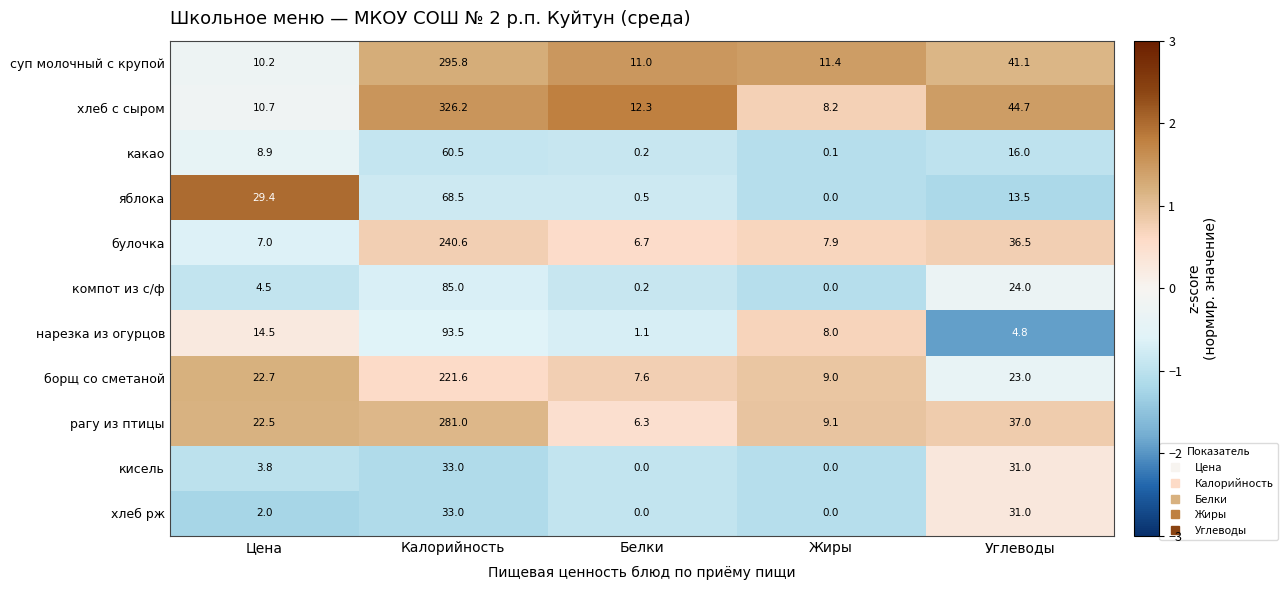

Is the value of кисель at Жиры greater than the value of нарезка из огурцов at Калорийность?

No